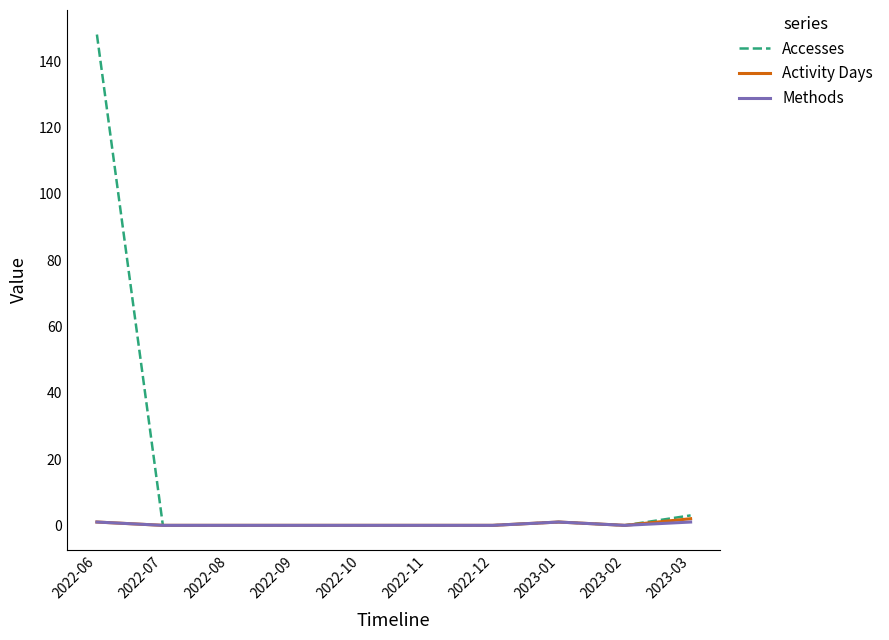

At which category does the chart reach its peak across all series?

2022-06